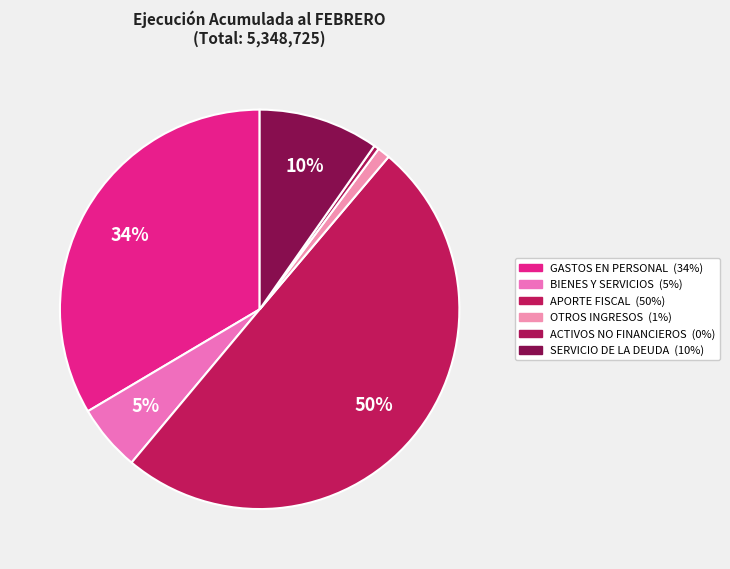

To the nearest percent, what is the average slice percentage?

17%